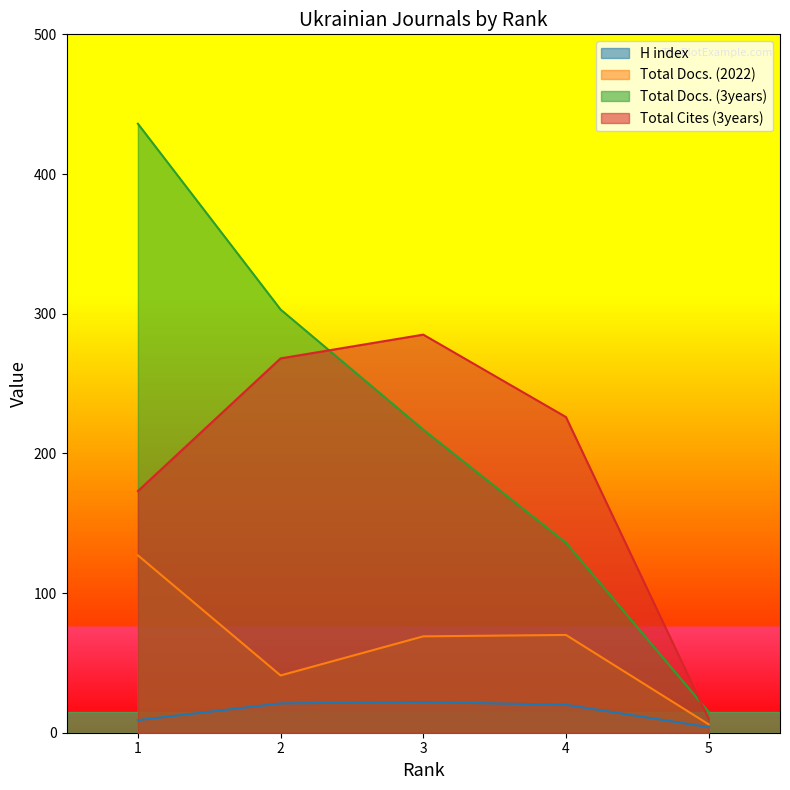

What value does the Total Docs. (3years) series have at 2?

303